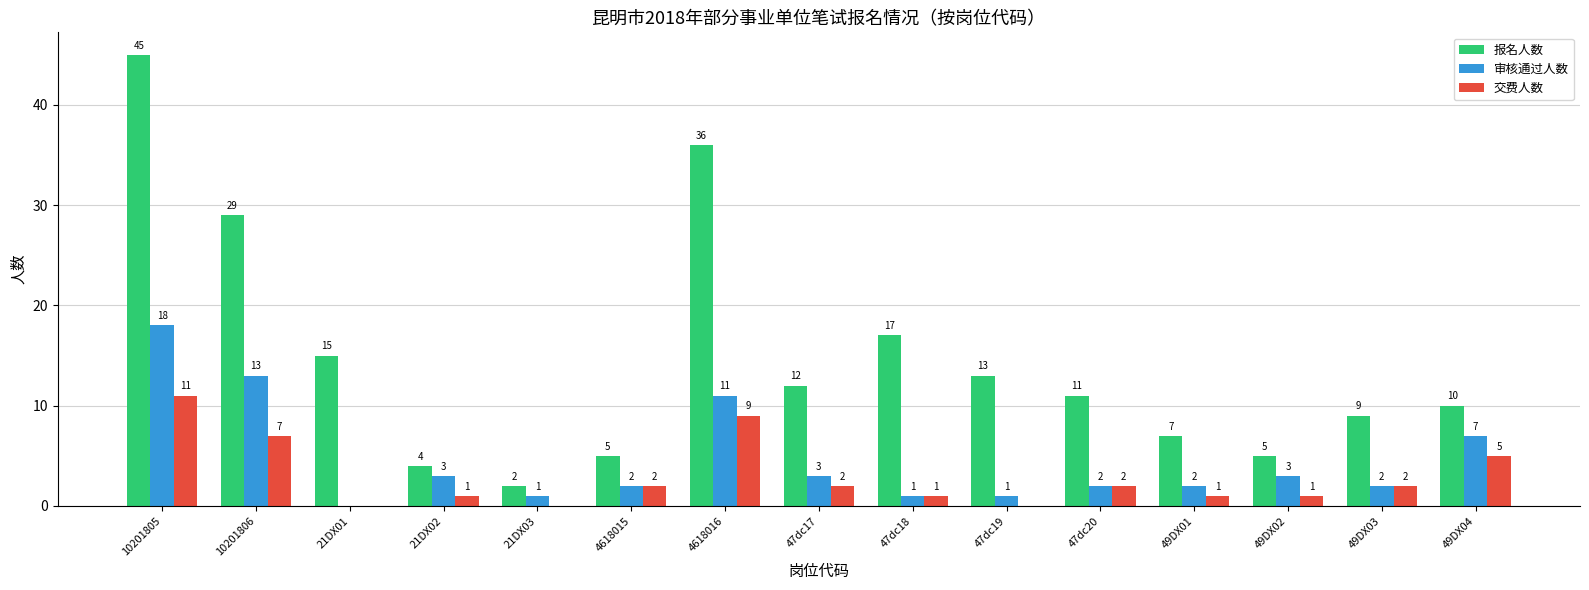

Reading left to right, list all the values displayed in this chart.

报名人数: 10201805=45	10201806=29	21DX01=15	21DX02=4	21DX03=2	4618015=5	4618016=36	47dc17=12	47dc18=17	47dc19=13	47dc20=11	49DX01=7	49DX02=5	49DX03=9	49DX04=10
审核通过人数: 10201805=18	10201806=13	21DX01=0	21DX02=3	21DX03=1	4618015=2	4618016=11	47dc17=3	47dc18=1	47dc19=1	47dc20=2	49DX01=2	49DX02=3	49DX03=2	49DX04=7
交费人数: 10201805=11	10201806=7	21DX01=0	21DX02=1	21DX03=0	4618015=2	4618016=9	47dc17=2	47dc18=1	47dc19=0	47dc20=2	49DX01=1	49DX02=1	49DX03=2	49DX04=5